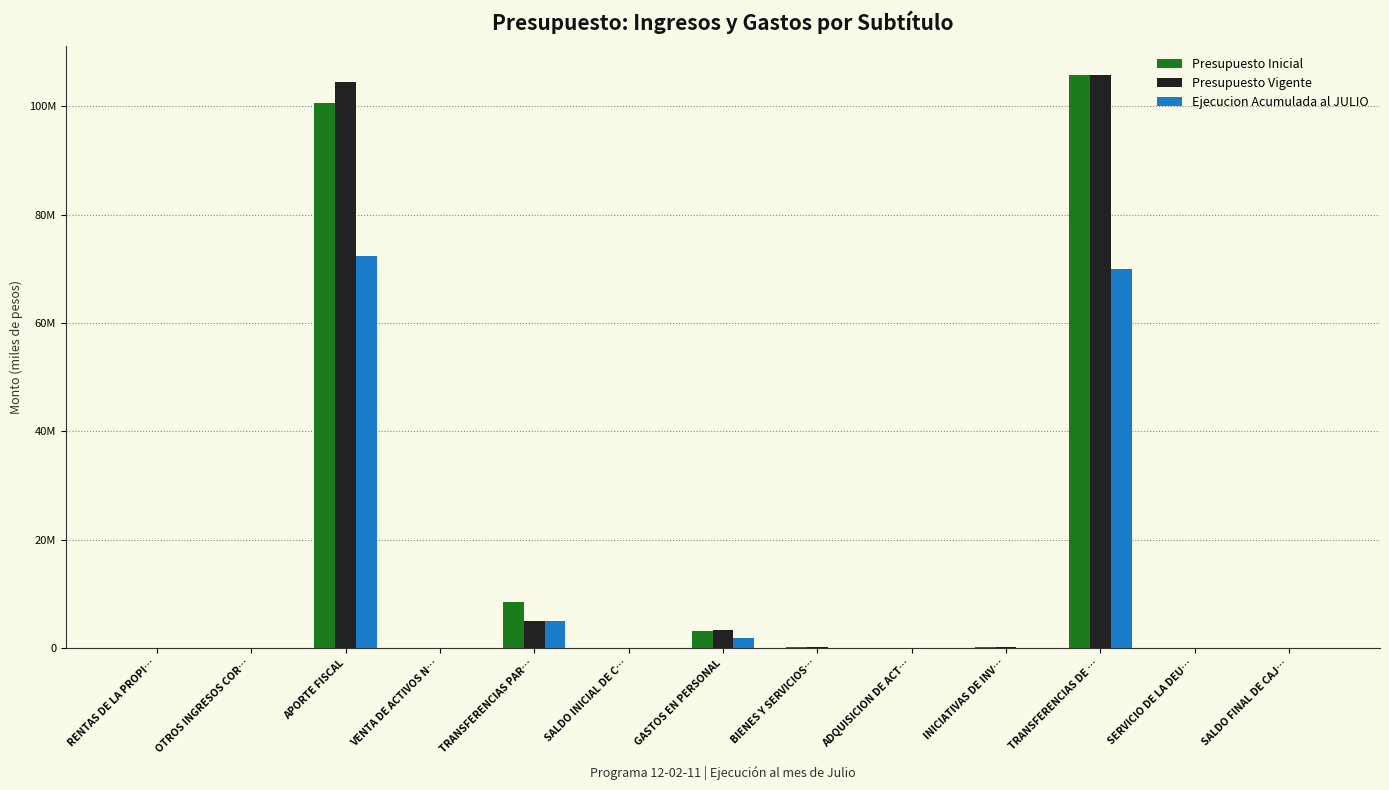

Which has a higher value, BIENES Y SERVICIOS… or APORTE FISCAL?

APORTE FISCAL